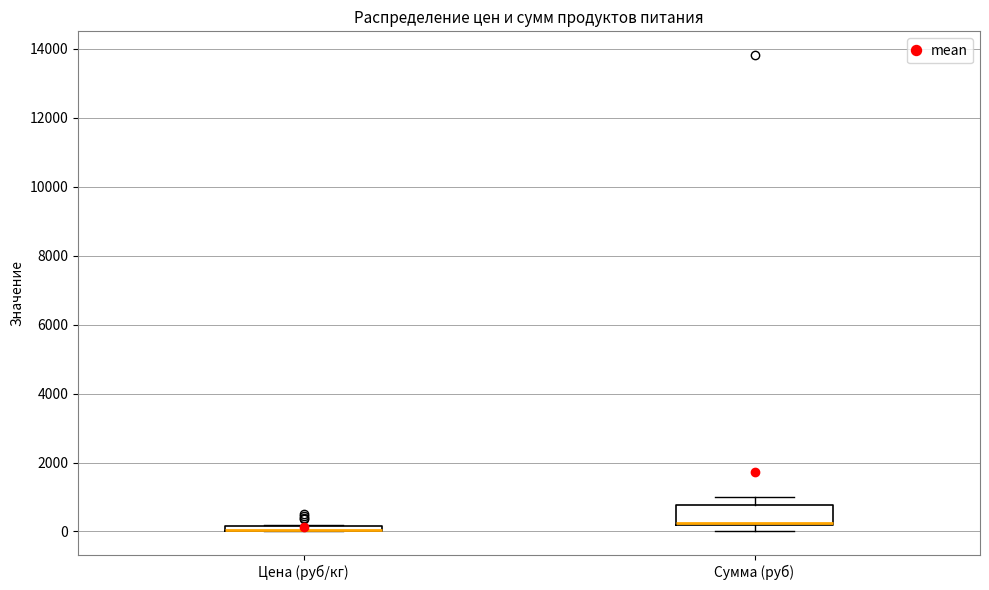

Where is the lower edge of the box for Цена (руб/кг) on the y-axis? The values are not printed on the chart, so give them approximately, as read against the axis.

0